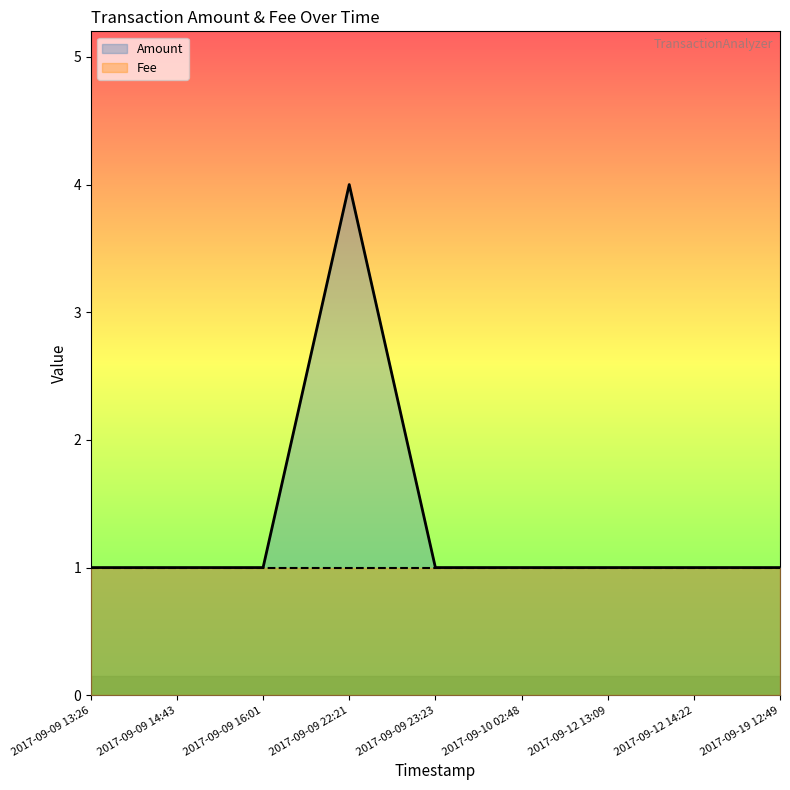

List the labels in order of value, largest first.

2017-09-09 22:21, 2017-09-09 13:26, 2017-09-09 14:43, 2017-09-09 16:01, 2017-09-09 23:23, 2017-09-10 02:48, 2017-09-12 13:09, 2017-09-12 14:22, 2017-09-19 12:49